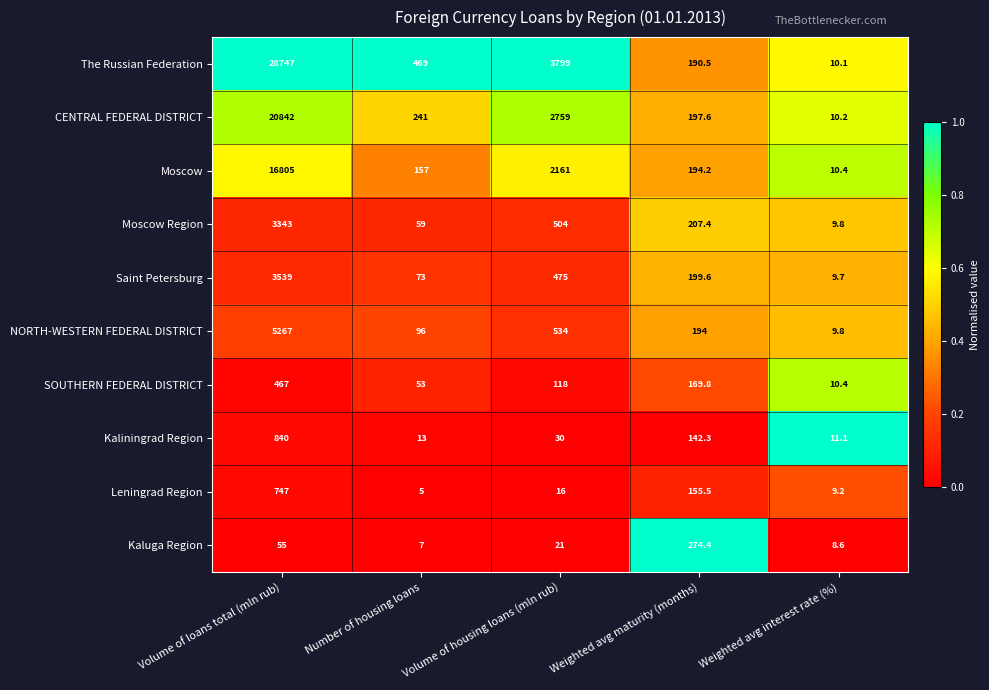

What is the difference between the maximum and minimum values in the Moscow Region series?

3333.2